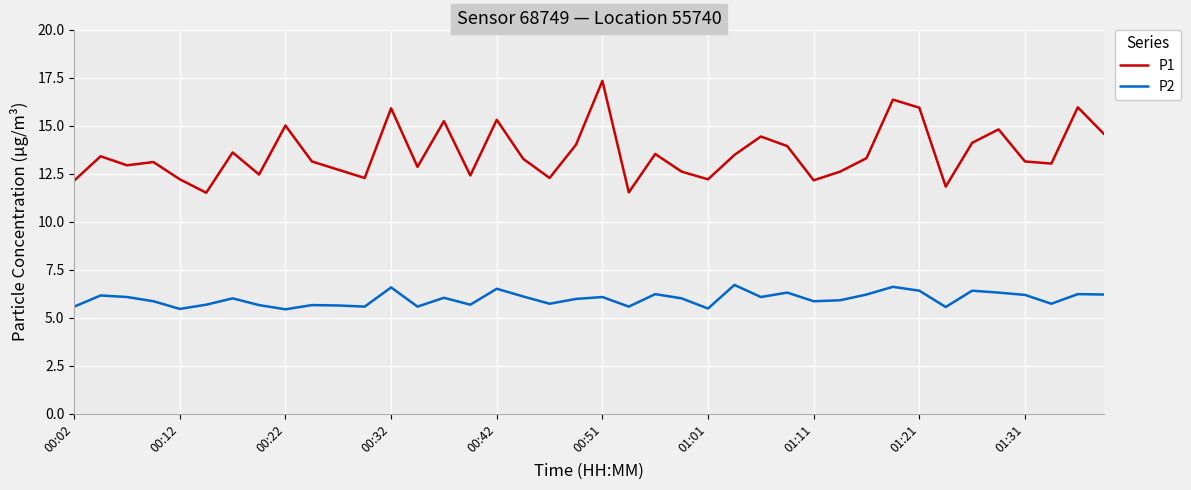

List the series in order of their peak value, lowest first.

P2, P1